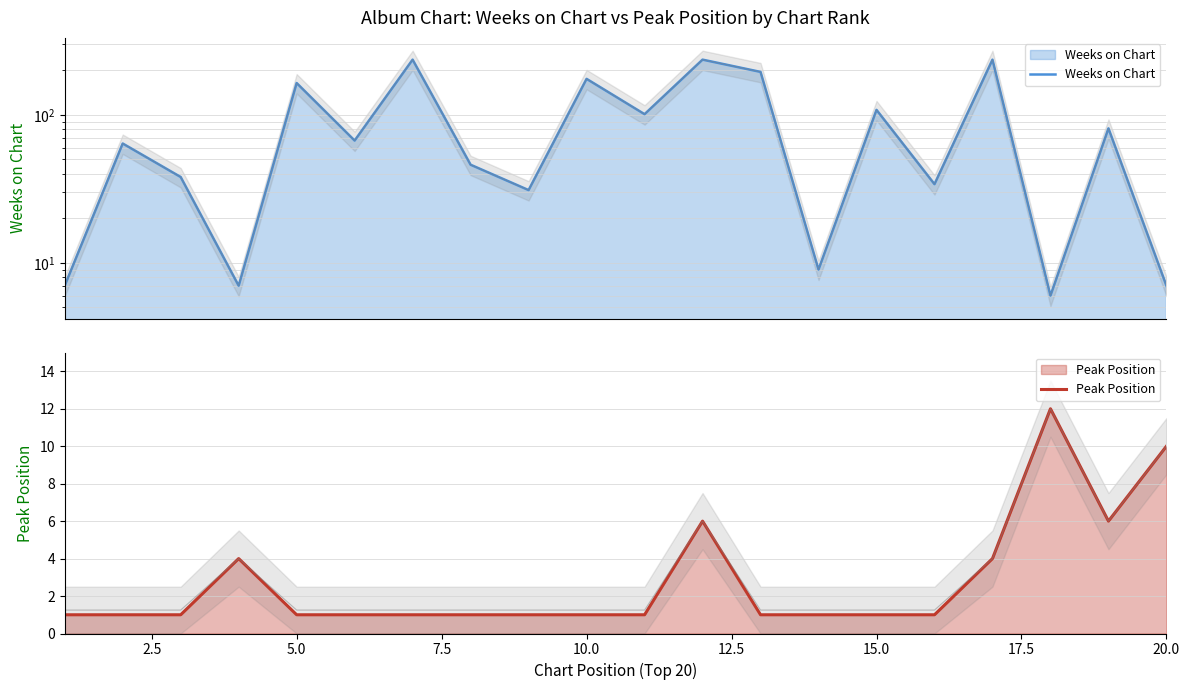

What is the difference between the maximum and minimum values in the Weeks on Chart series?

230